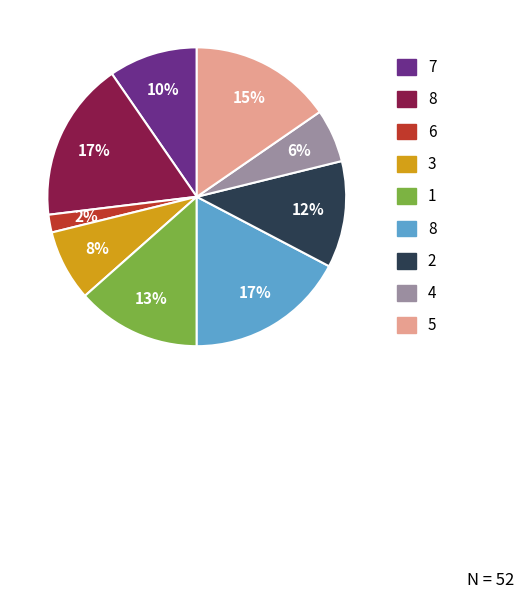

How many slices are in this pie chart?

9